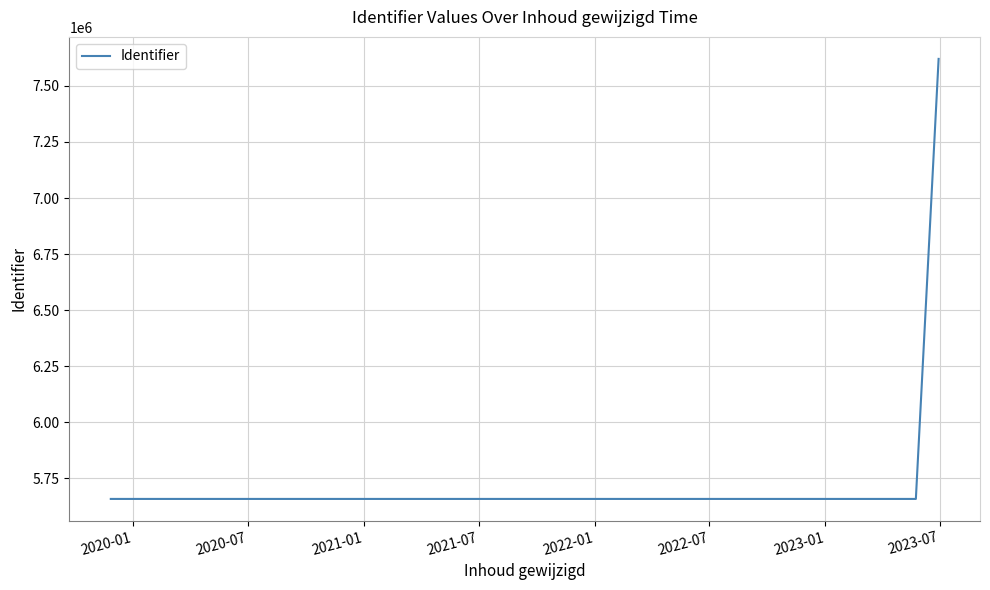

What is the difference between the maximum and minimum values?

1962010